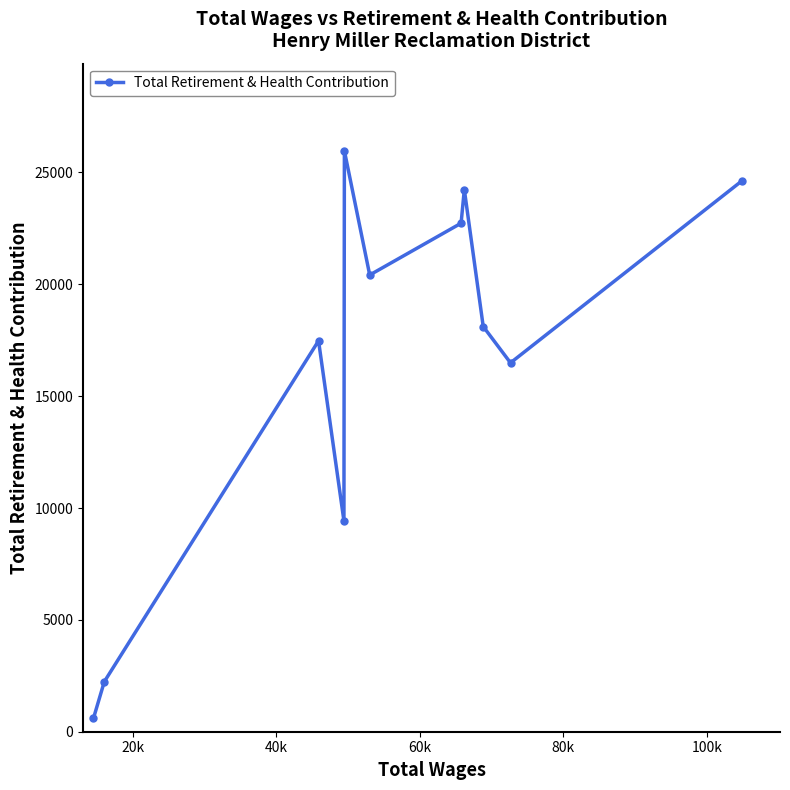

What is the average value?

16576